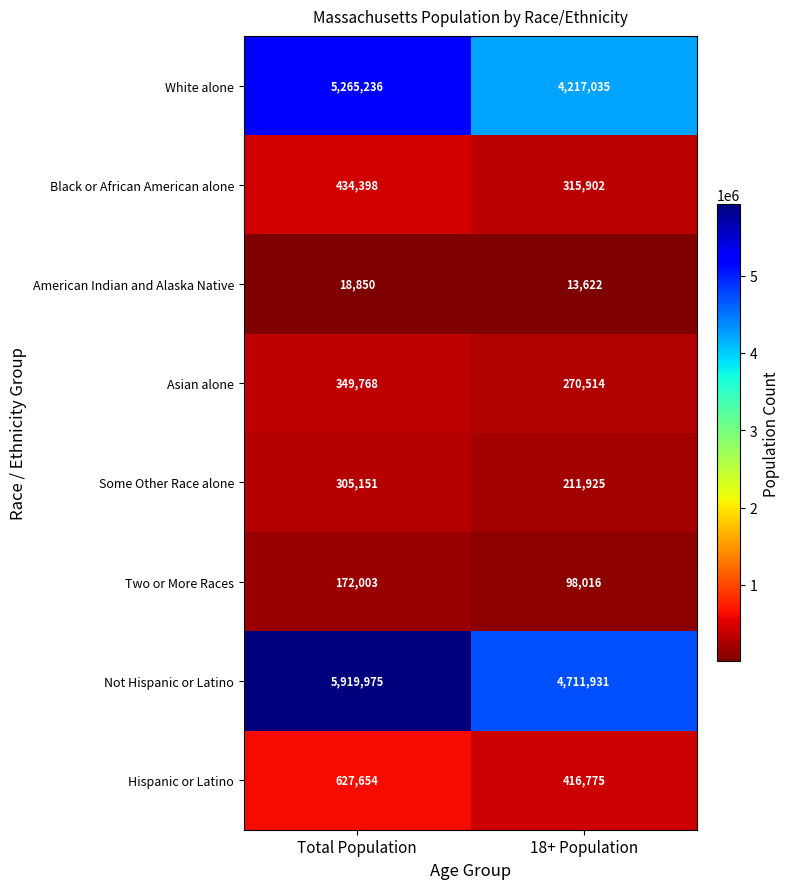

Which series changed the most between Total Population and 18+ Population?

Not Hispanic or Latino